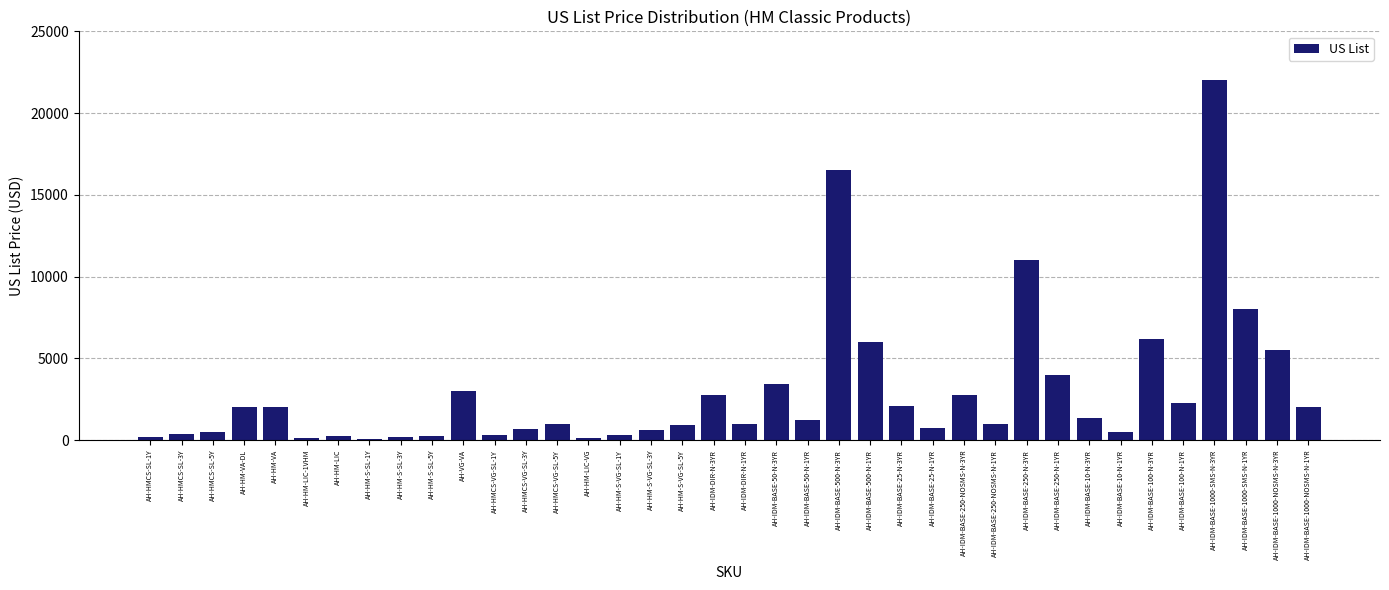

At which category does the chart reach its peak across all series?

AH-IDM-BASE-1000-SMS-N-3YR